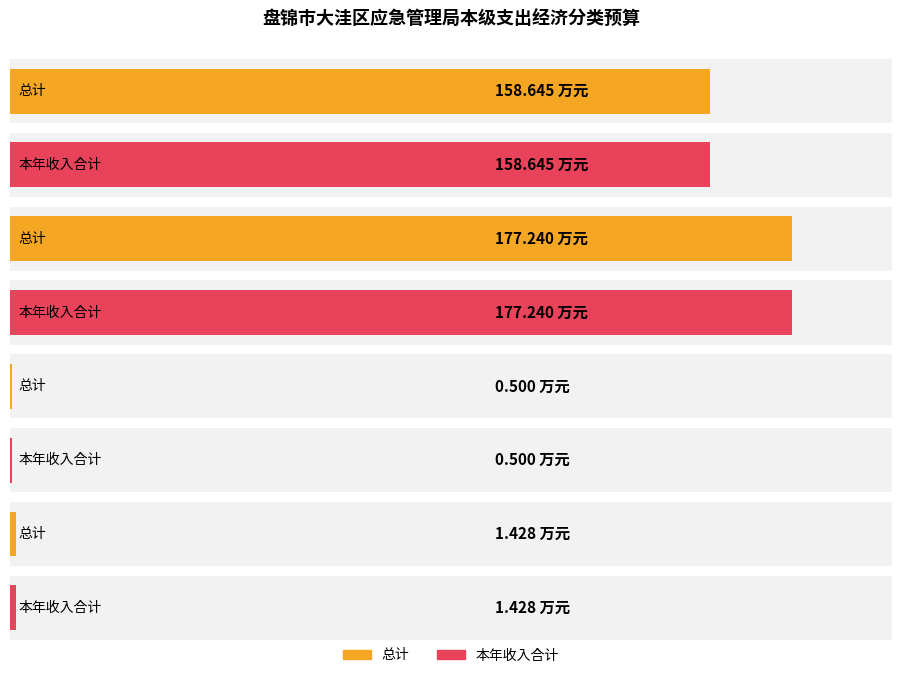

Which has a higher value, 维修（护）费 or 机关工资福利支出?

机关工资福利支出